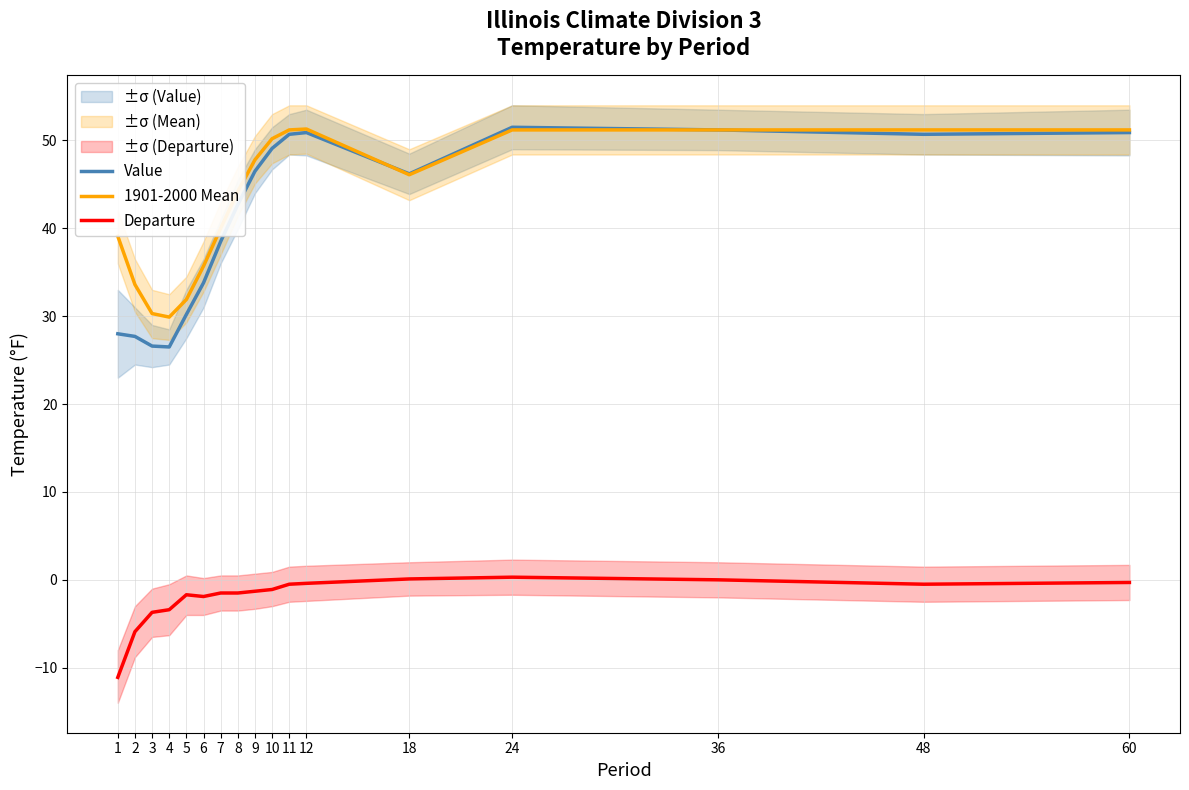

Between 12 and 18, which is larger?

12